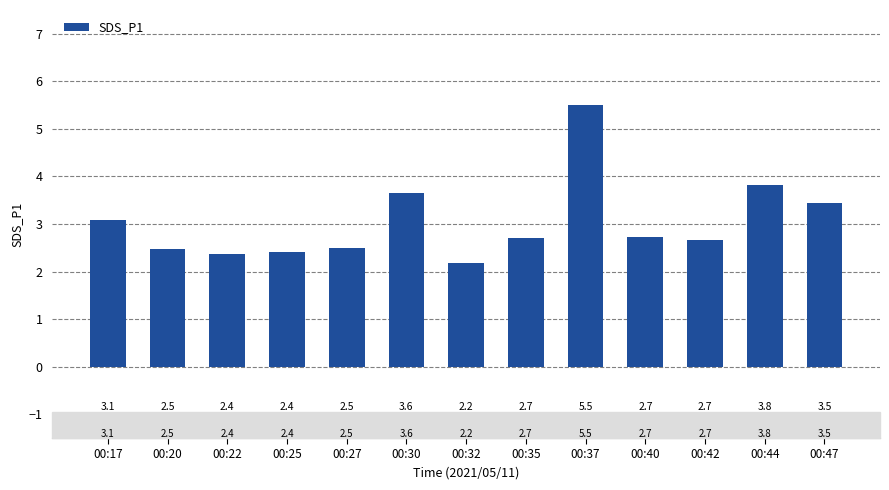

What is the approximate value at 00:27?

2.5